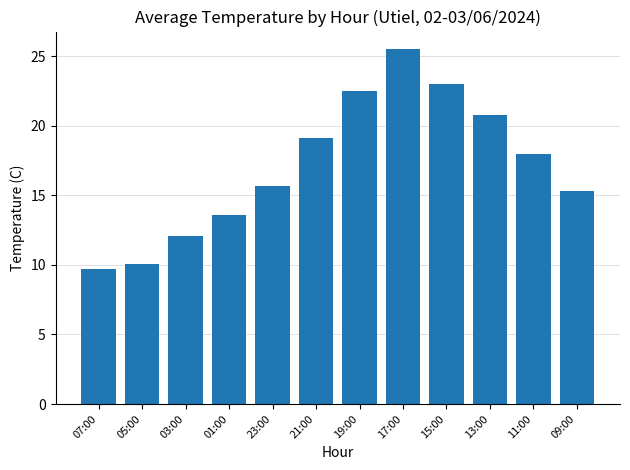

Reading left to right, transcribe all the data shown in this chart.

9.7	10.1	12.1	13.6	15.7	19.1	22.5	25.5	23.0	20.8	18.0	15.3